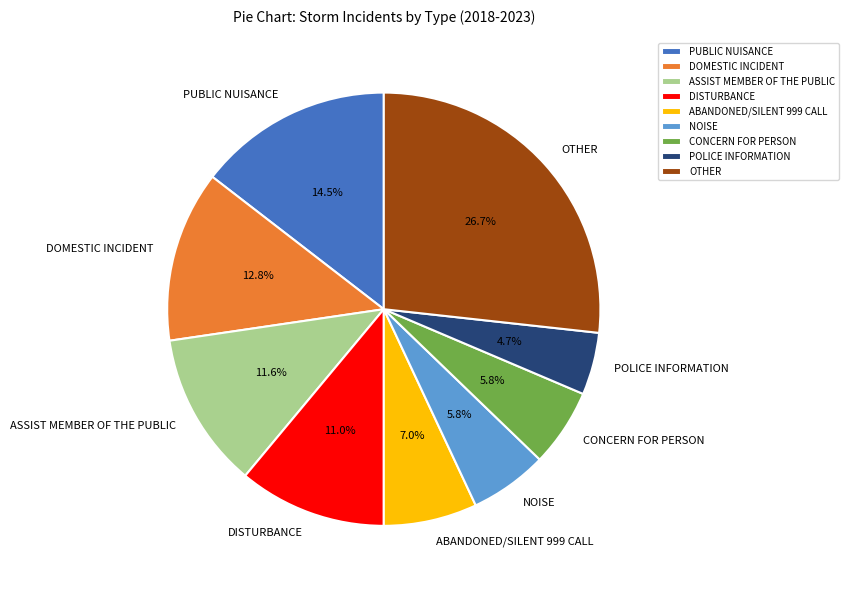

Which slice is the largest?

OTHER